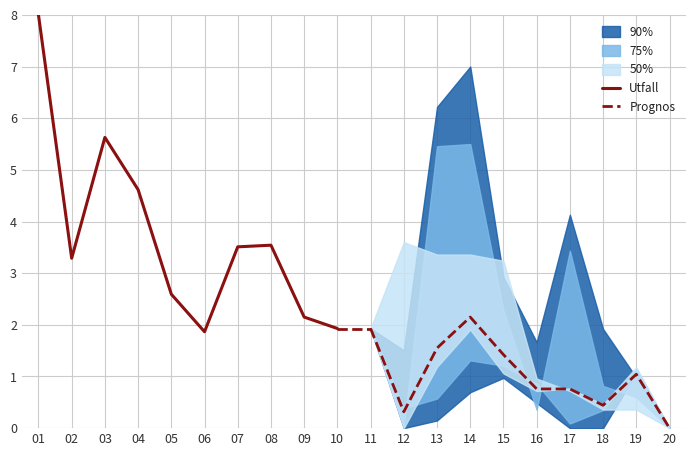

What is the value of the Prognos point at the 9th from the left?

1.0